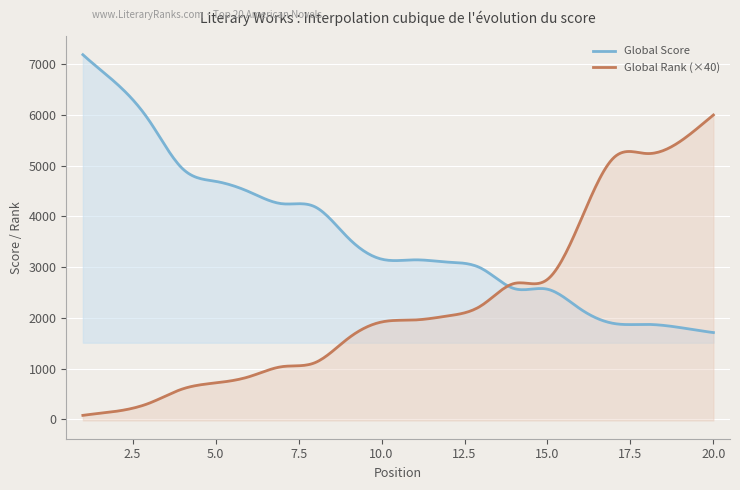

Which series changed the most between 1 and 18?

Global Score